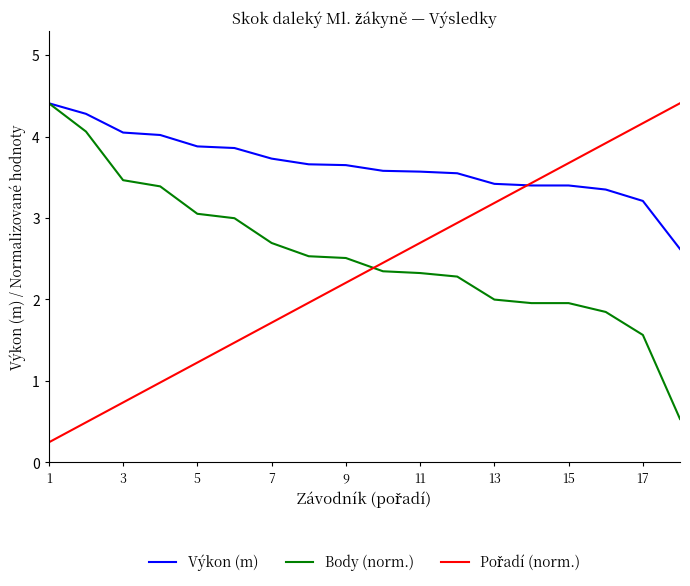

Is this an area chart (filled region under the line)?

No